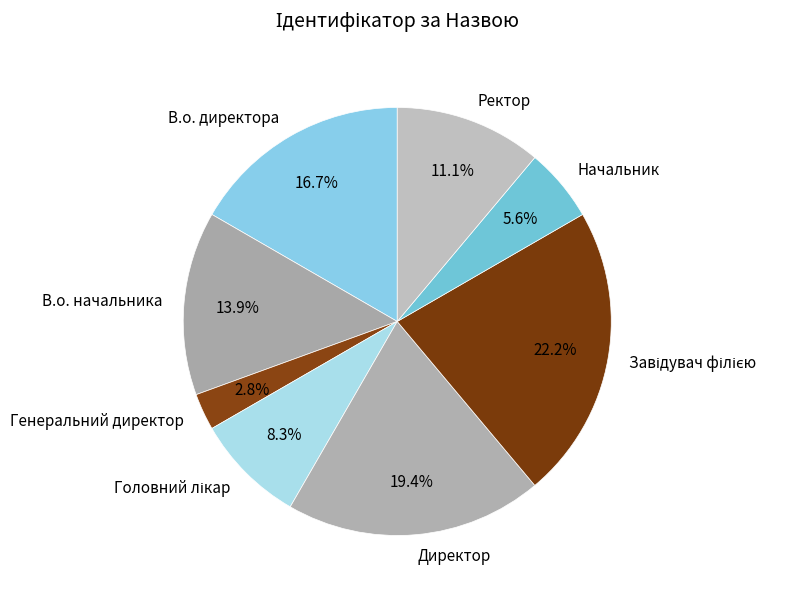

Count the number of slices in the pie.

8